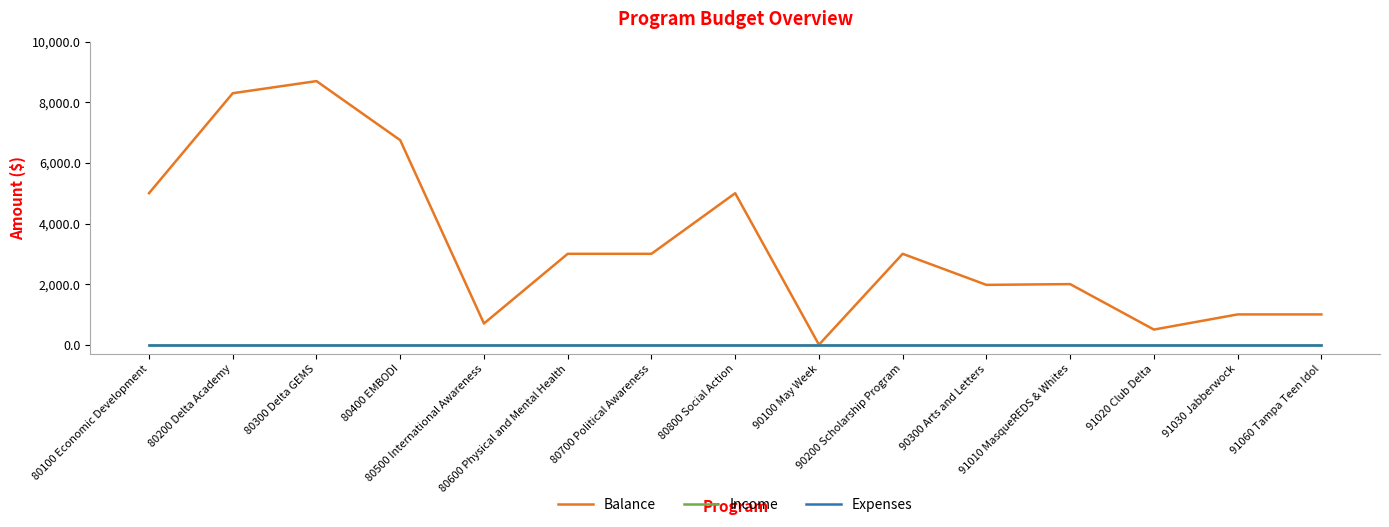

Is this an area chart (filled region under the line)?

No